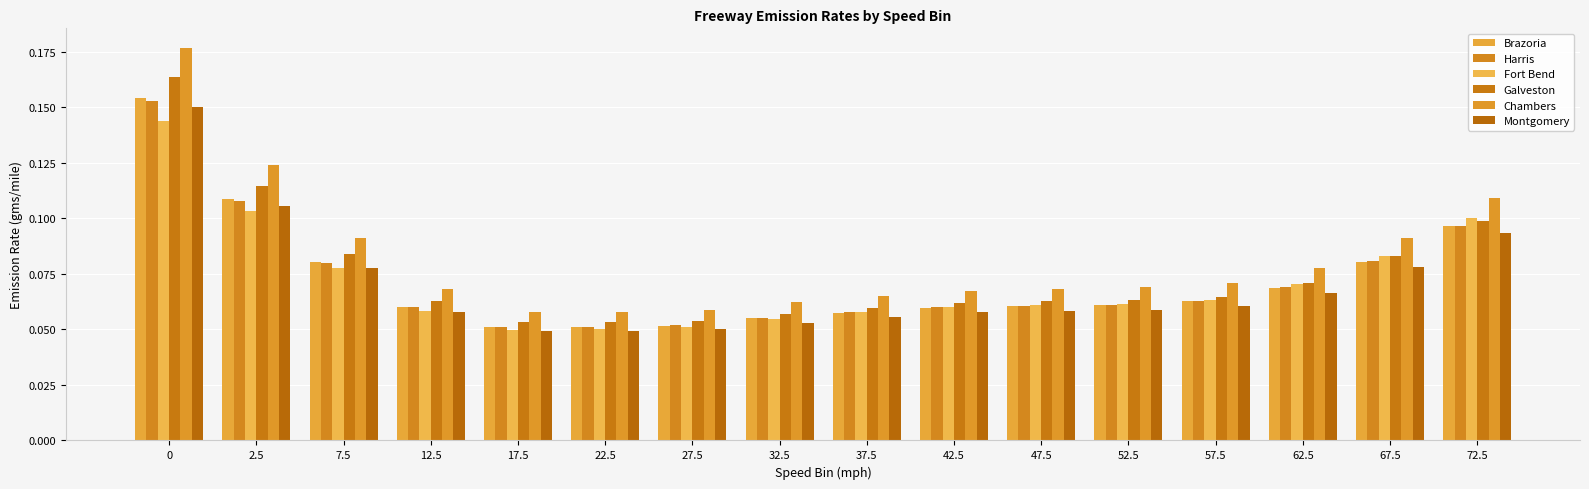

The value of Brazoria at 0 is 0.1. True or false?

False